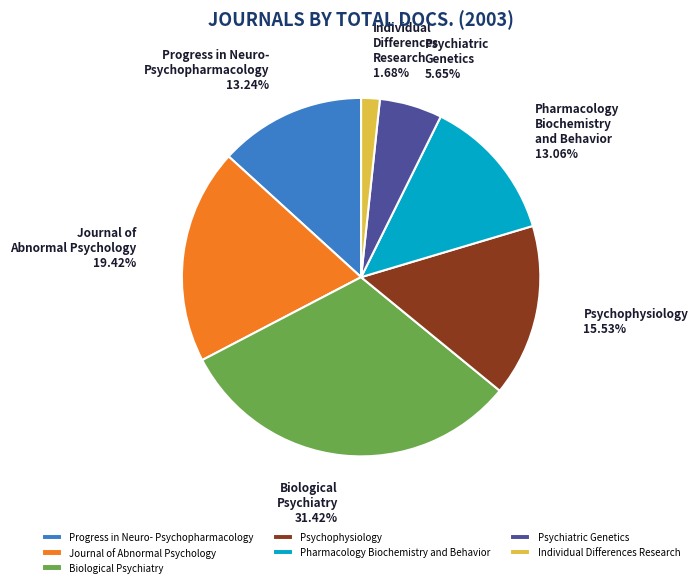

What is the smallest slice in the pie chart?

Individual Differences Research